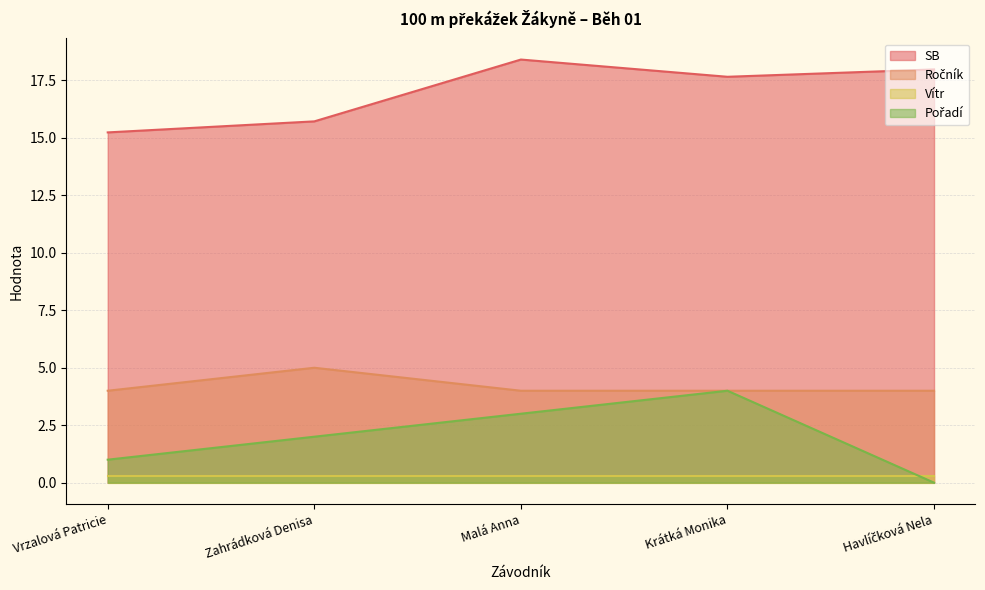

How many distinct data groups are displayed?

4